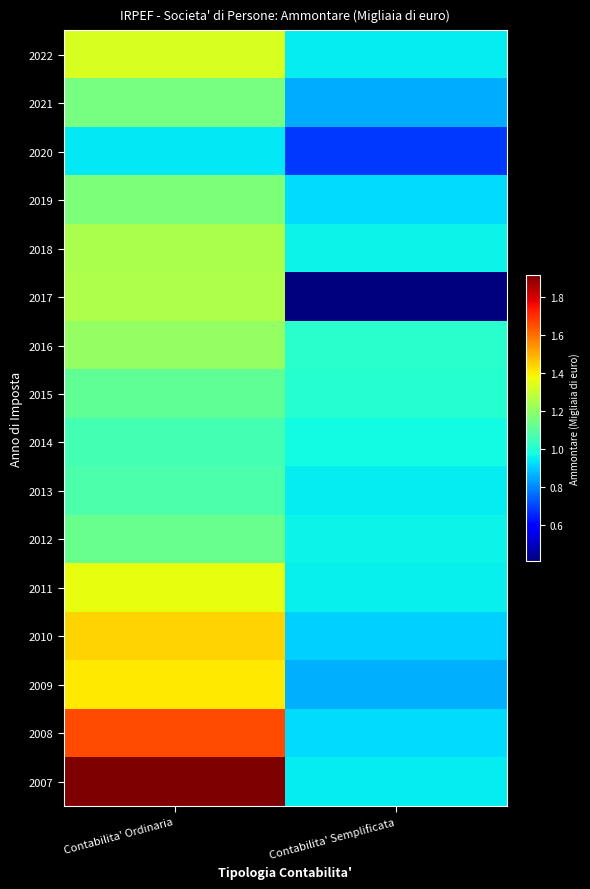

Reading left to right, transcribe all the data shown in this chart.

2022: Contabilita' Ordinaria=13320301.0	Contabilita' Semplificata=9491529.0
2021: Contabilita' Ordinaria=11560118.0	Contabilita' Semplificata=8555516.0
2020: Contabilita' Ordinaria=9410558.0	Contabilita' Semplificata=6827203.0
2019: Contabilita' Ordinaria=11651003.0	Contabilita' Semplificata=9257244.0
2018: Contabilita' Ordinaria=12452319.0	Contabilita' Semplificata=9618801.0
2017: Contabilita' Ordinaria=12516969.0	Contabilita' Semplificata=4111658.0
2016: Contabilita' Ordinaria=12047771.0	Contabilita' Semplificata=10116167.0
2015: Contabilita' Ordinaria=11138448.0	Contabilita' Semplificata=10082004.0
2014: Contabilita' Ordinaria=10609046.0	Contabilita' Semplificata=9745783.0
2013: Contabilita' Ordinaria=10762224.0	Contabilita' Semplificata=9479078.0
2012: Contabilita' Ordinaria=11282664.5	Contabilita' Semplificata=9626684.7
2011: Contabilita' Ordinaria=13600044.0	Contabilita' Semplificata=9526325.0
2010: Contabilita' Ordinaria=14397878.9	Contabilita' Semplificata=9050352.2
2009: Contabilita' Ordinaria=14063680.3	Contabilita' Semplificata=8619967.1
2008: Contabilita' Ordinaria=16573476.0	Contabilita' Semplificata=9243775.8
2007: Contabilita' Ordinaria=19138104.5	Contabilita' Semplificata=9494142.7